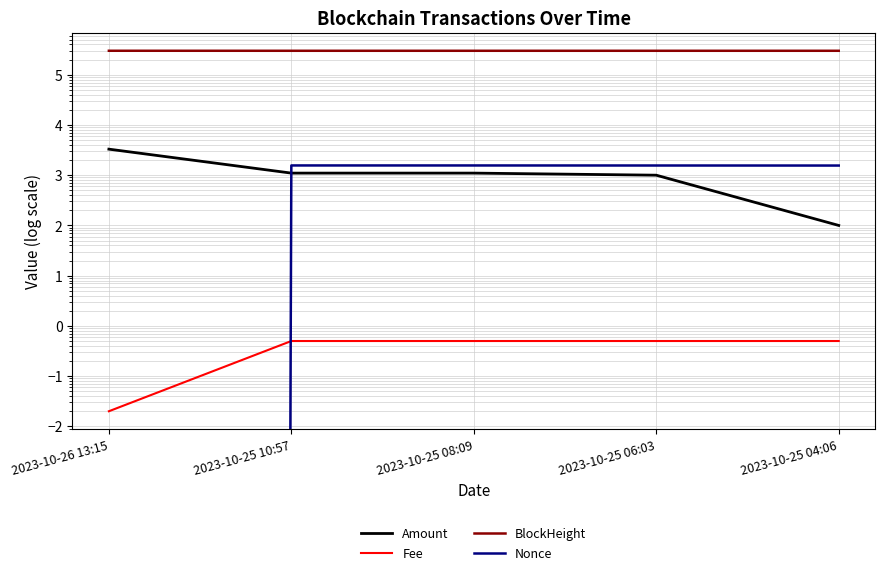

Is the value of Amount at 2023-10-26 13:15 greater than the value of BlockHeight at 2023-10-26 13:15?

No